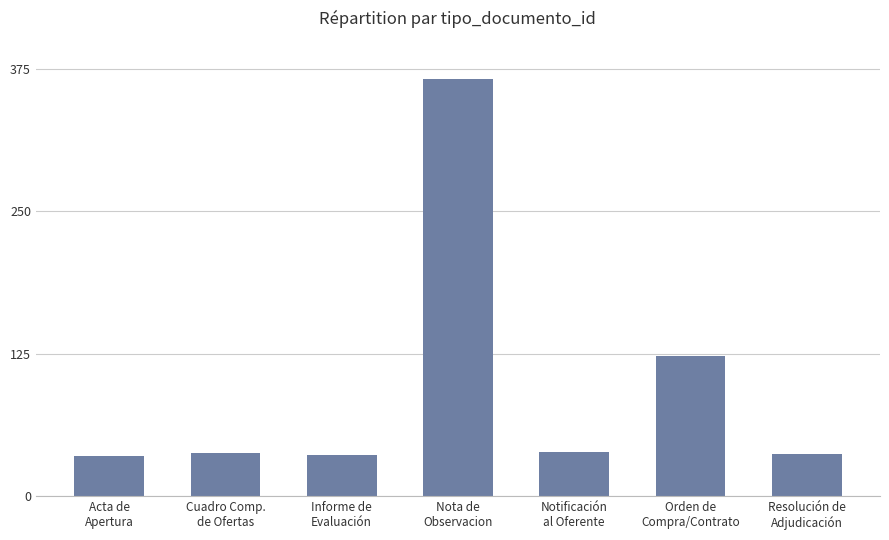

True or false: the data shows 85 at Orden de
Compra/Contrato.

False